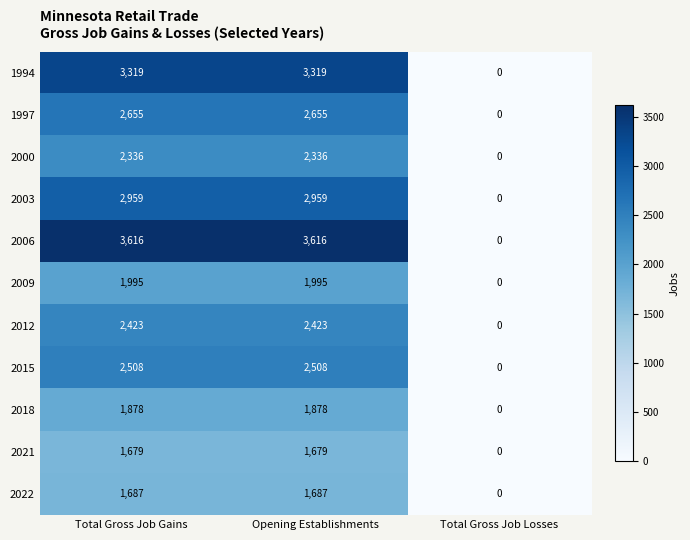

Which series has the widest spread of values?

2006